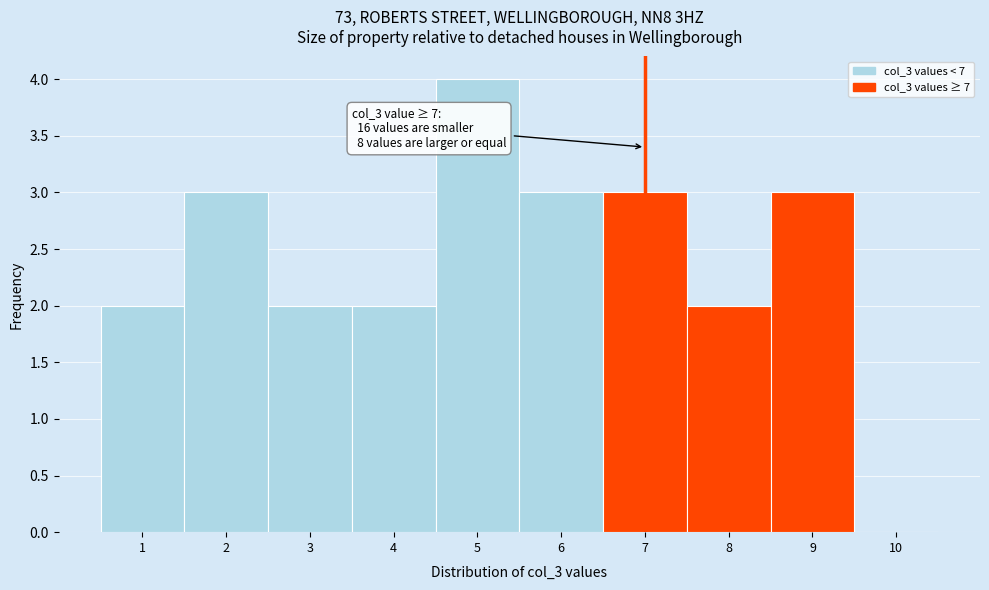

Over which range of the x-axis is the bar tallest?

4.5 to 5.5